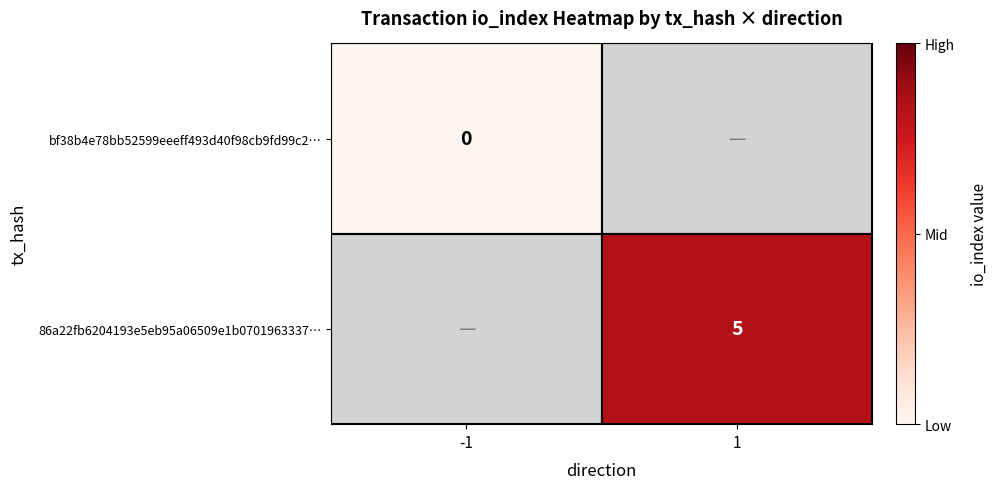

Is the value of bf38b4e78bb52599eeeff493d40f98cb9fd99c2… at -1 greater than the value of 86a22fb6204193e5eb95a06509e1b0701963337… at 1?

No